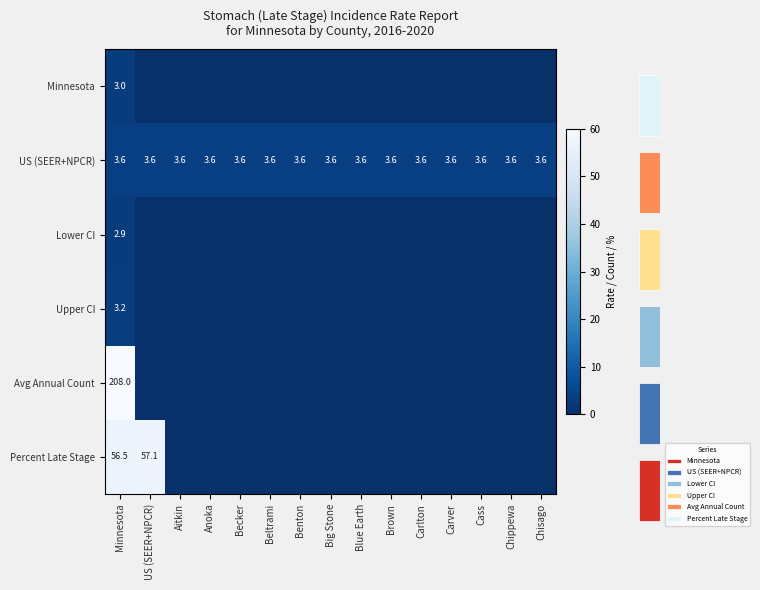

Read the US (SEER+NPCR) value at Chippewa.

3.6